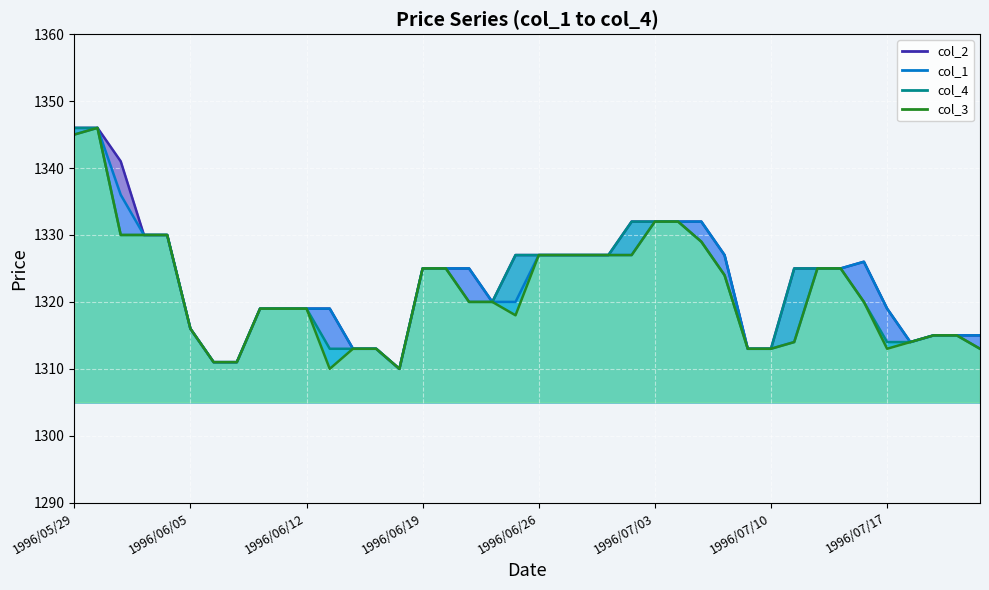

What is the minimum value shown in the chart?

1310